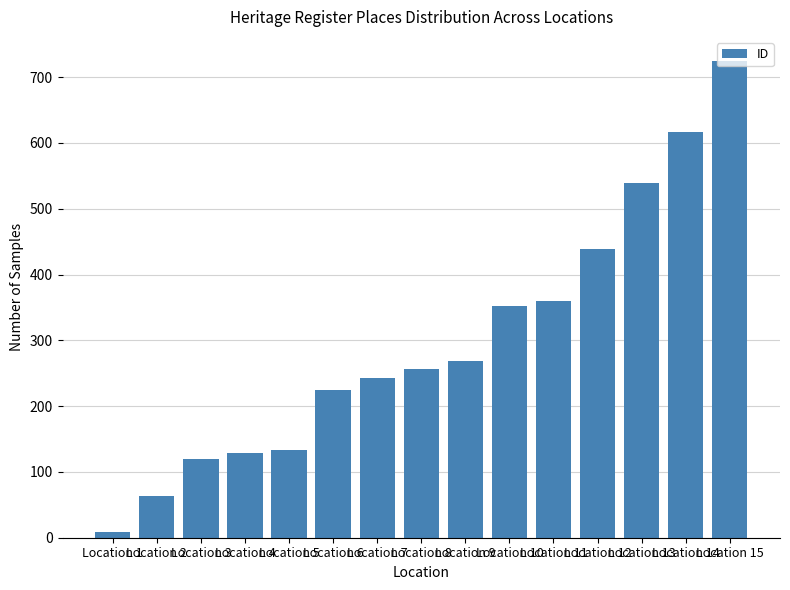

How many bars are there in total?

15